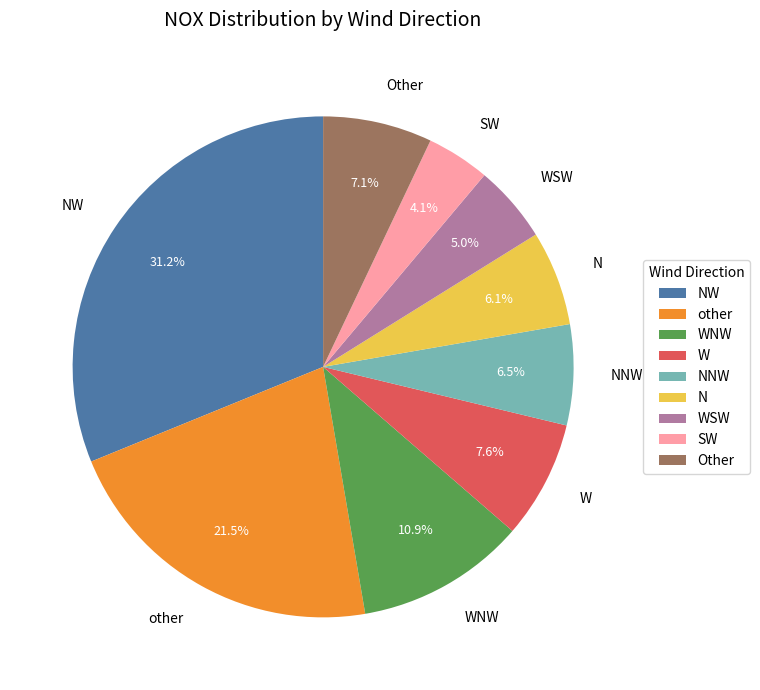

Which category has the smallest portion of the pie?

SW